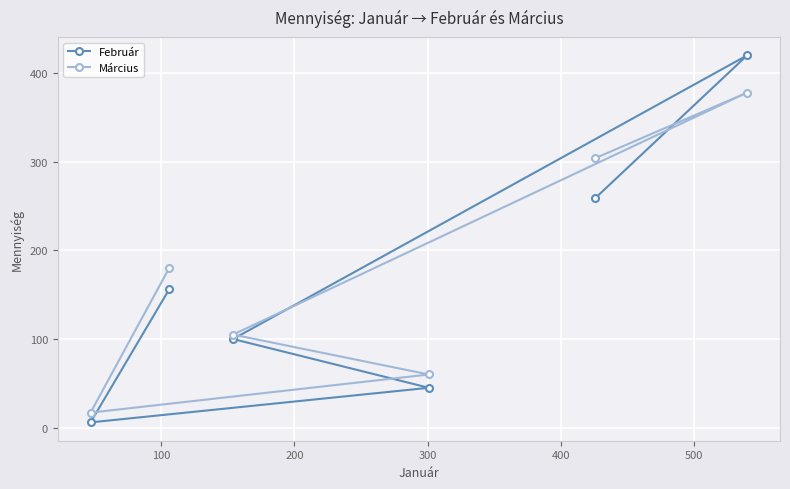

List the series in order of their peak value, lowest first.

Március, Február